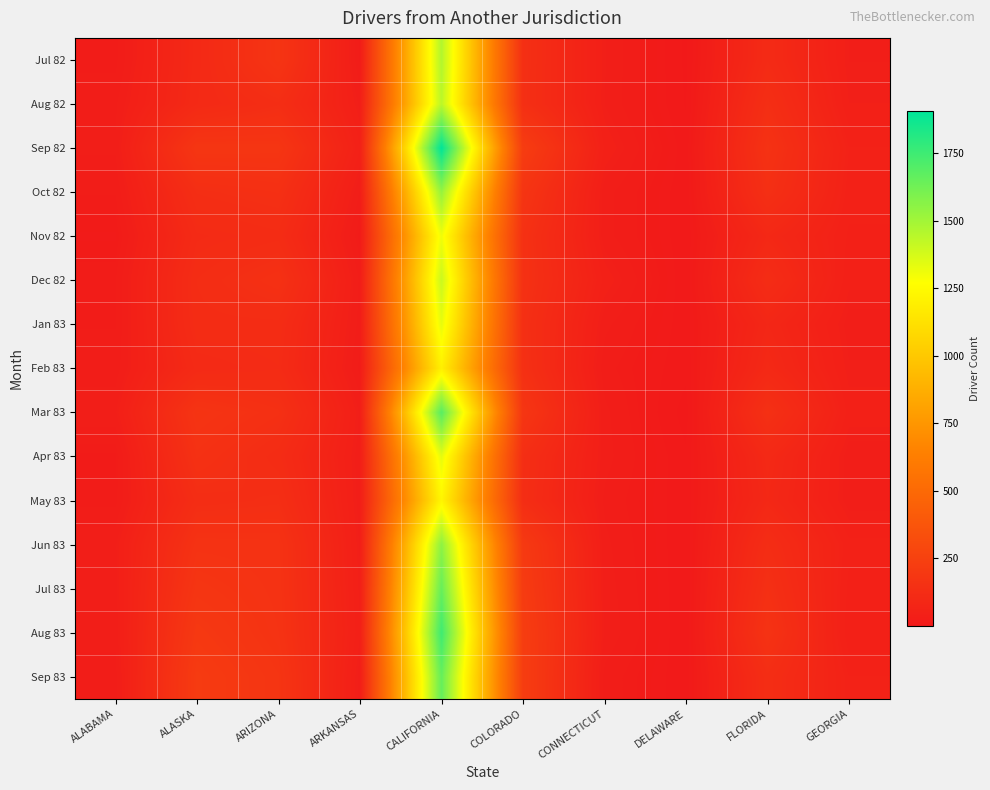

At ARIZONA, list the series in order from smallest to largest.

Feb 83, Apr 83, Nov 82, Jan 83, Aug 82, May 83, Oct 82, Mar 83, Dec 82, Jun 83, Jul 83, Aug 83, Jul 82, Sep 83, Sep 82